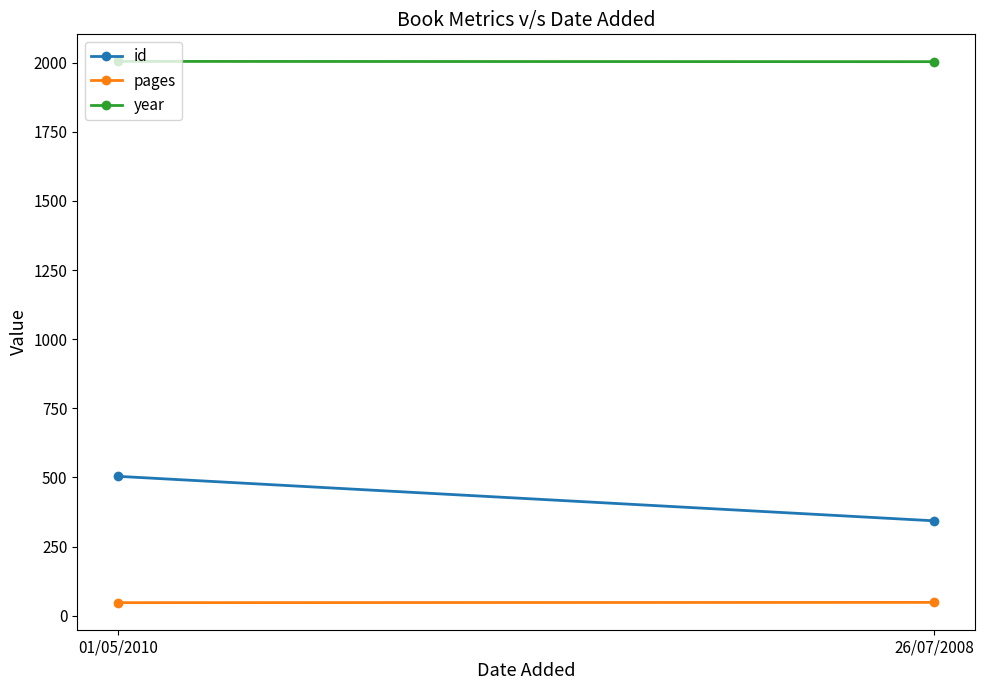

What is the difference between the id values at 26/07/2008 and 01/05/2010?

161